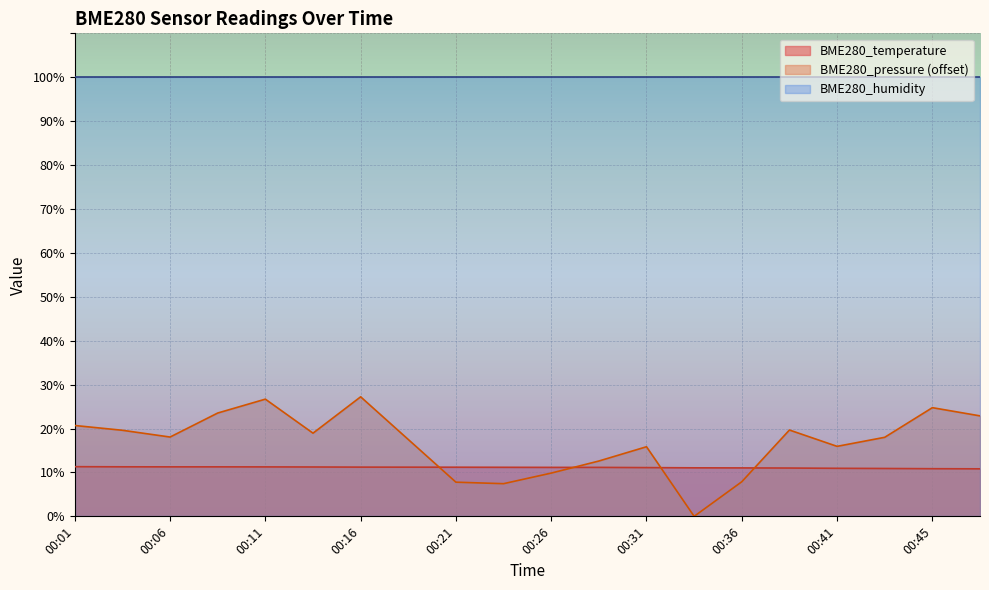

What is the greatest value displayed?

100.0